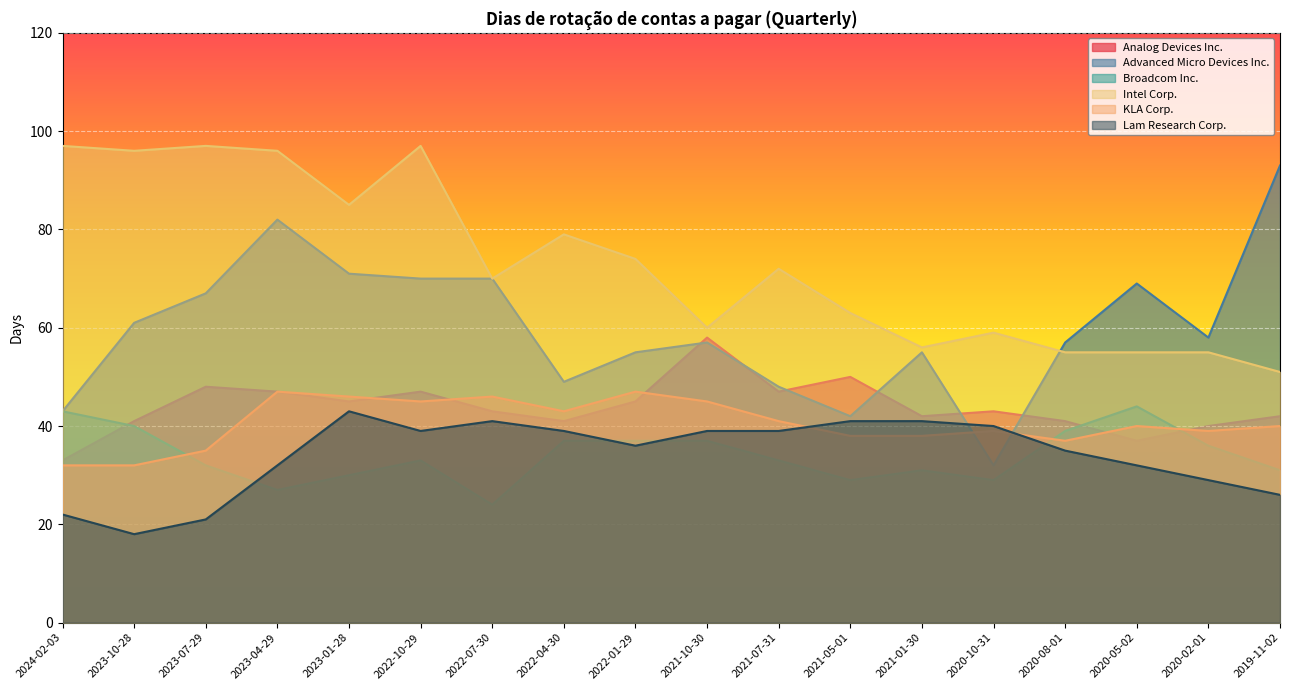

What value does the Intel Corp. series have at 2023-07-29, to the nearest 10?

100